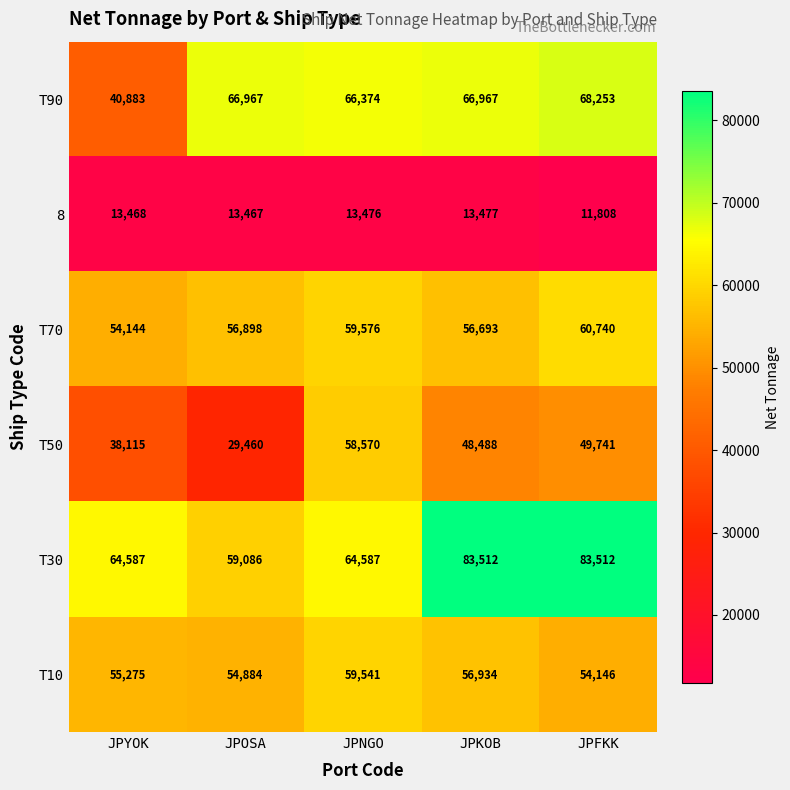

Which series has the largest range (max minus min)?

T50